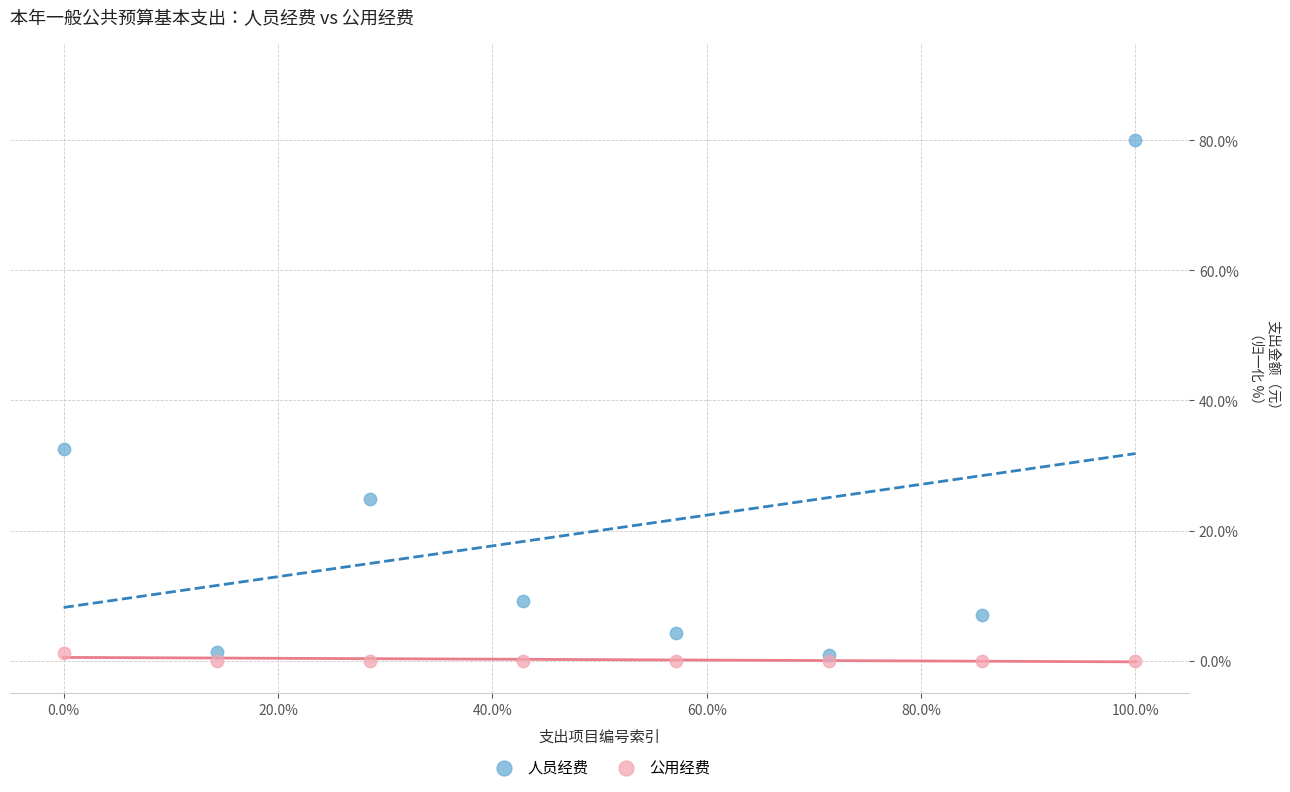

In the 人员经费 series, what Y value is closest to 40?

32.5